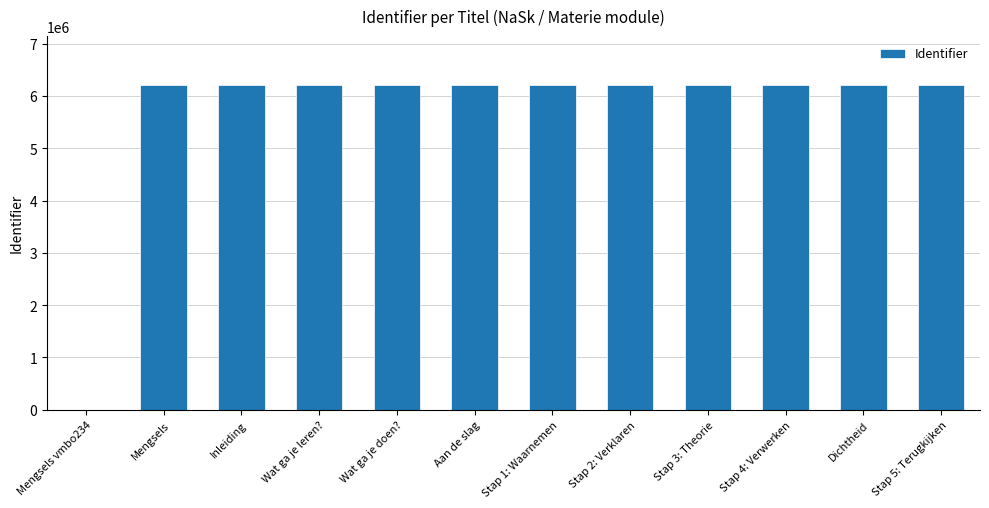

What is the greatest value displayed?

6209567